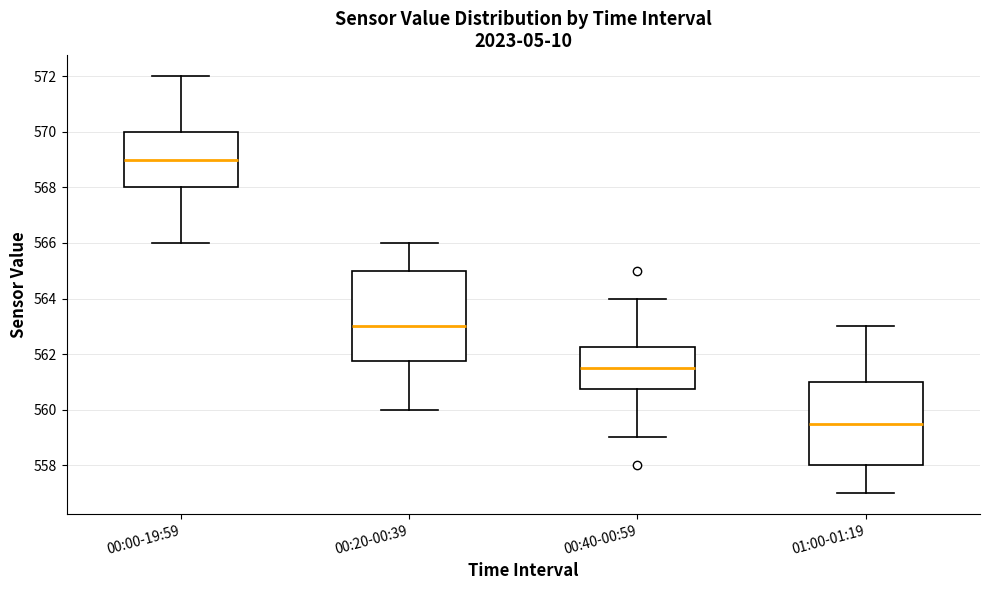

Reading left to right, transcribe this box plot: for each box, give where its median line is, the range the box spans, and where its two whiskers end, as read against the y-axis. The values are not printed on the chart, so give them approximately, as read against the axis.

00:00-19:59: median 569.0, box 568.0 to 570.0, whiskers 566.0 to 572.0
00:20-00:39: median 563.0, box 561.8 to 565.0, whiskers 560.0 to 566.0
00:40-00:59: median 561.6, box 560.8 to 562.2, whiskers 559.0 to 564.0
01:00-01:19: median 559.6, box 558.0 to 561.0, whiskers 557.0 to 563.0